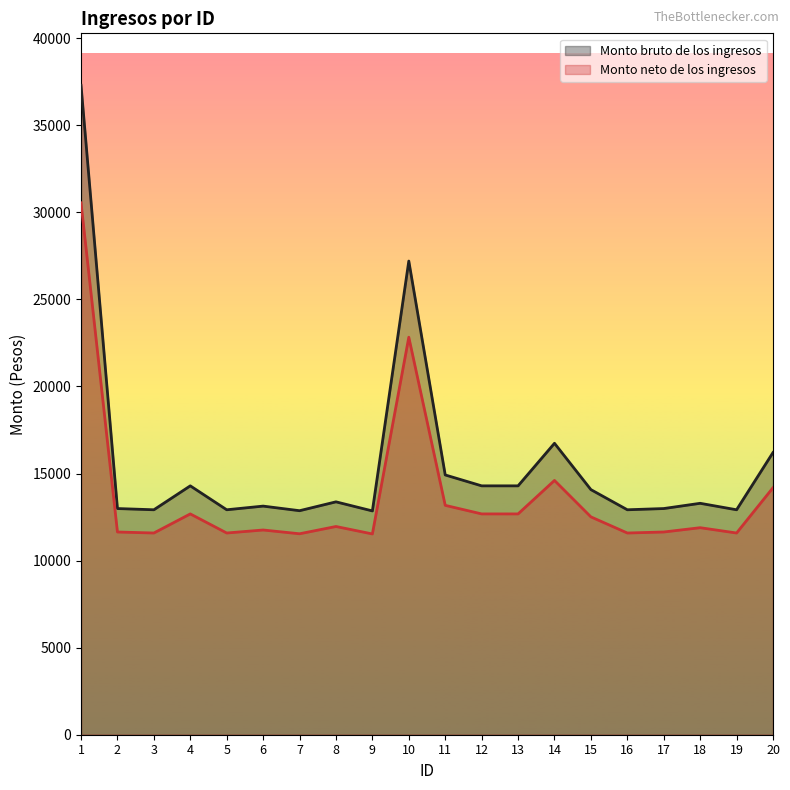

How many distinct data groups are displayed?

2